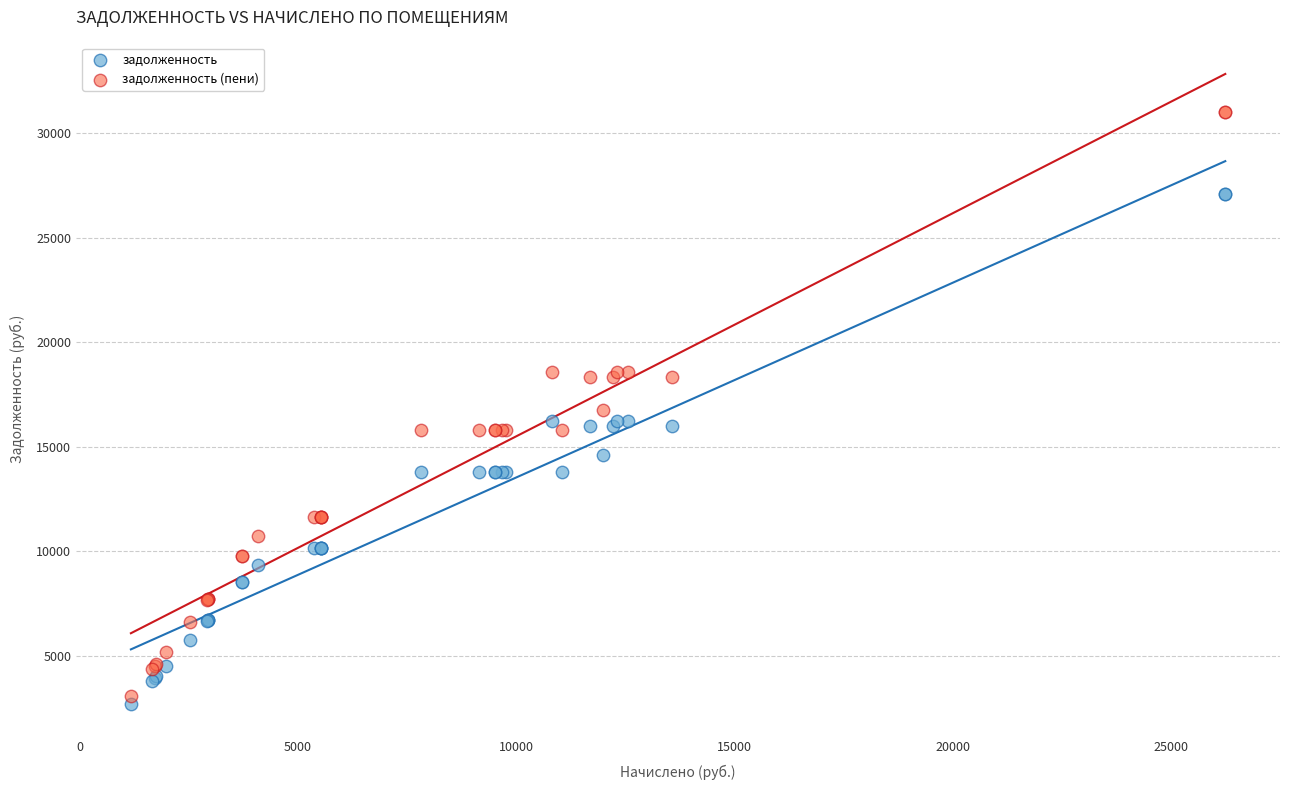

Which series has the widest spread of Y values?

задолженность (пени)